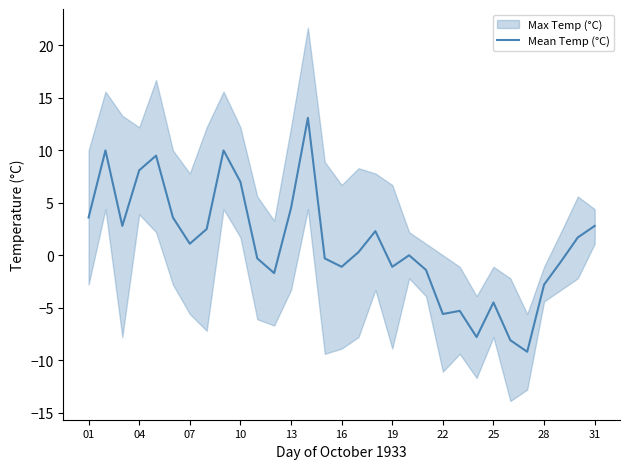

Reading right to left, list all the values displayed in this chart.

2.8	1.7	-0.6	-2.8	-9.2	-8.1	-4.5	-7.8	-5.3	-5.6	-1.4	0.0	-1.1	2.3	0.3	-1.1	-0.3	13.1	4.5	-1.7	-0.3	7.0	10.0	2.5	1.1	3.6	9.5	8.1	2.8	10.0	3.6